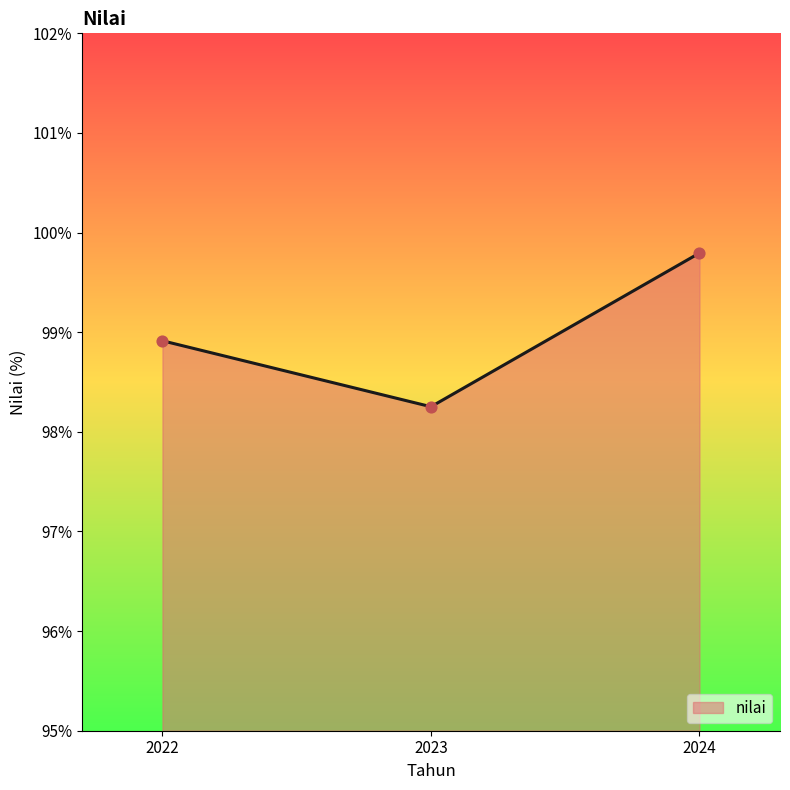

Approximately how many times larger is the value at 2023 compared to 2024?

1.0